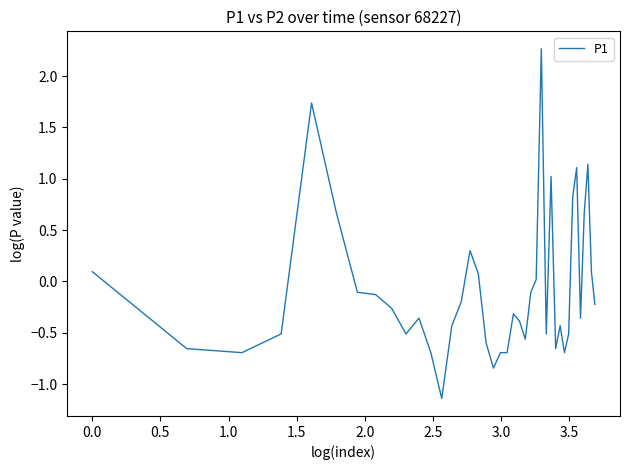

What is the difference between the maximum and minimum values?

3.4